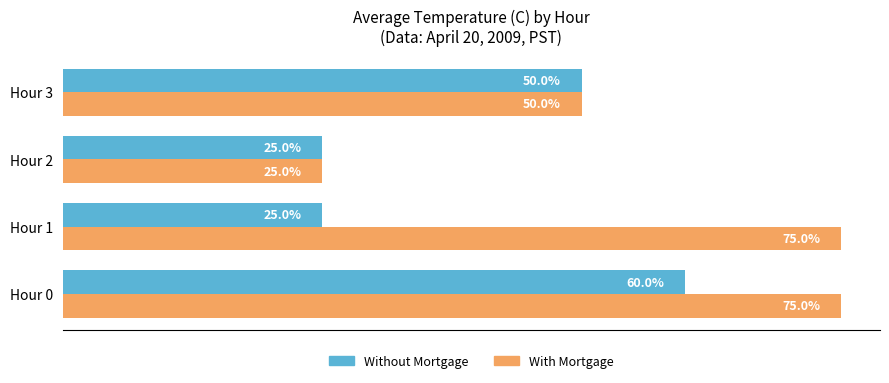

Which series has the widest spread of values?

With Mortgage